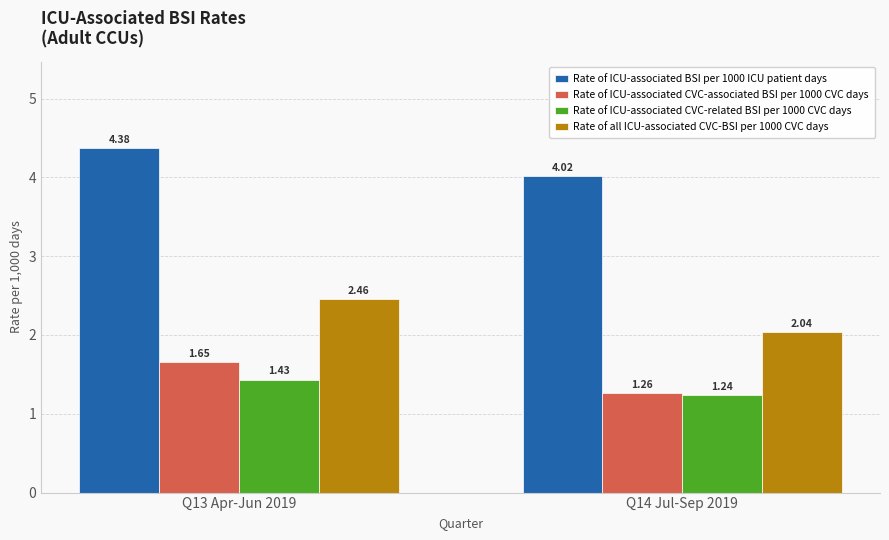

At Q13 Apr-Jun 2019, list the series in order from largest to smallest.

Rate of ICU-associated BSI per 1000 ICU patient days, Rate of all ICU-associated CVC-BSI per 1000 CVC days, Rate of ICU-associated CVC-associated BSI per 1000 CVC days, Rate of ICU-associated CVC-related BSI per 1000 CVC days